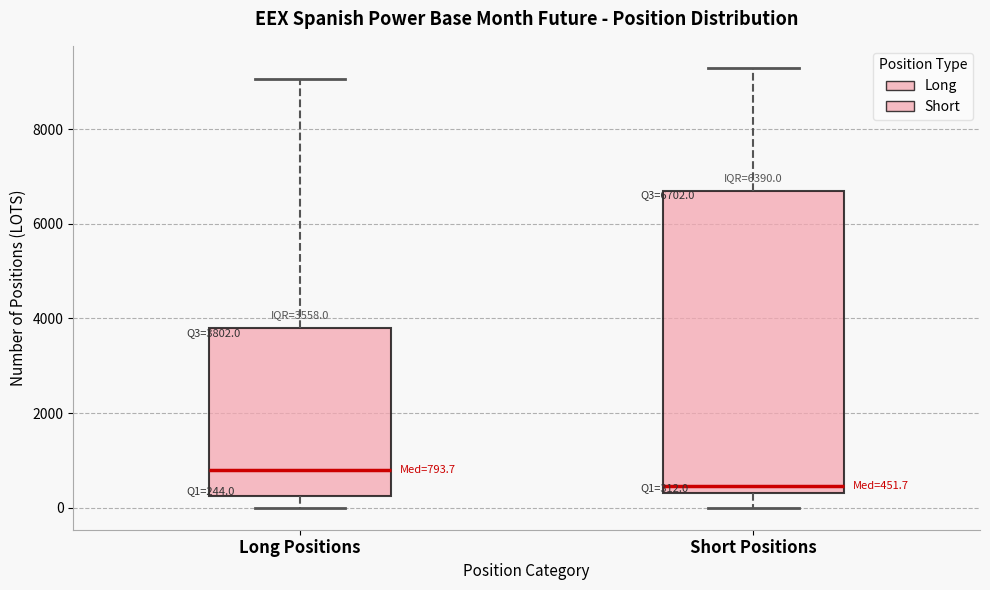

Which box is the tallest, from its lower edge to its upper edge?

Short Positions